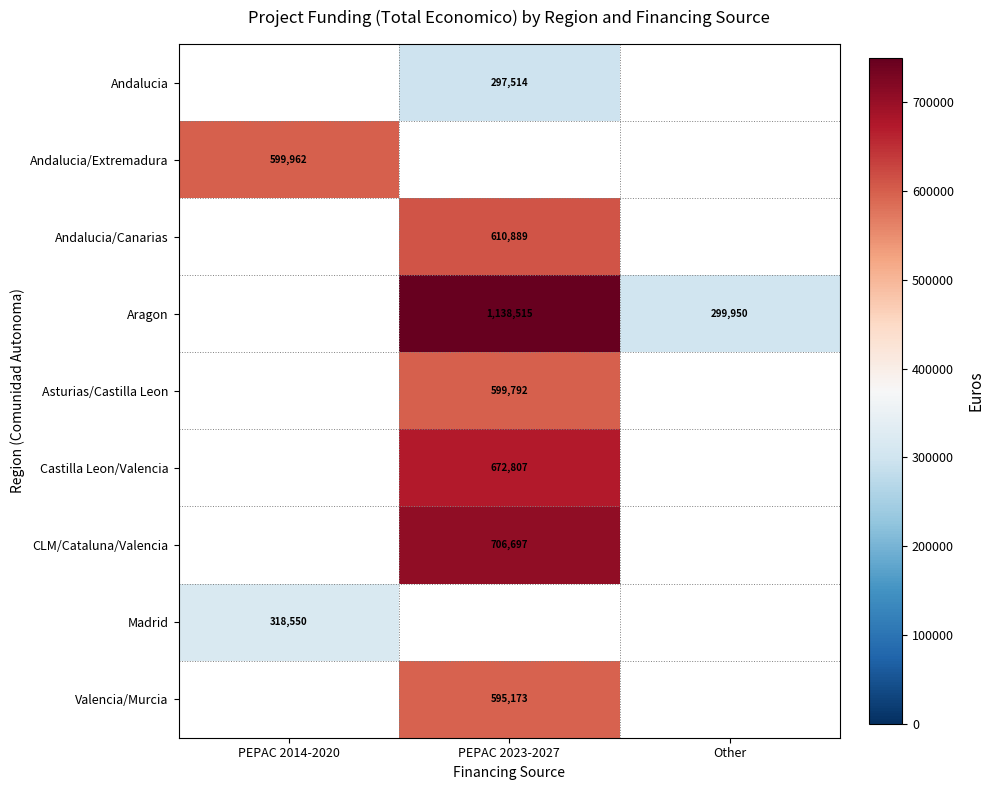

Which label corresponds to the largest value in the chart?

PEPAC 2023-2027